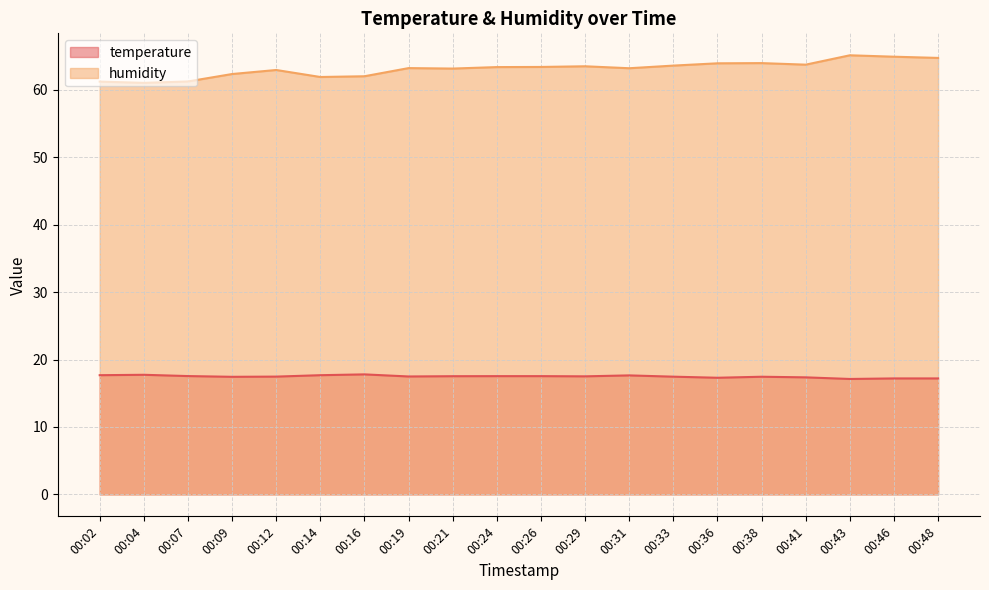

Is the value of humidity at 00:16 greater than the value of temperature at 00:19?

Yes